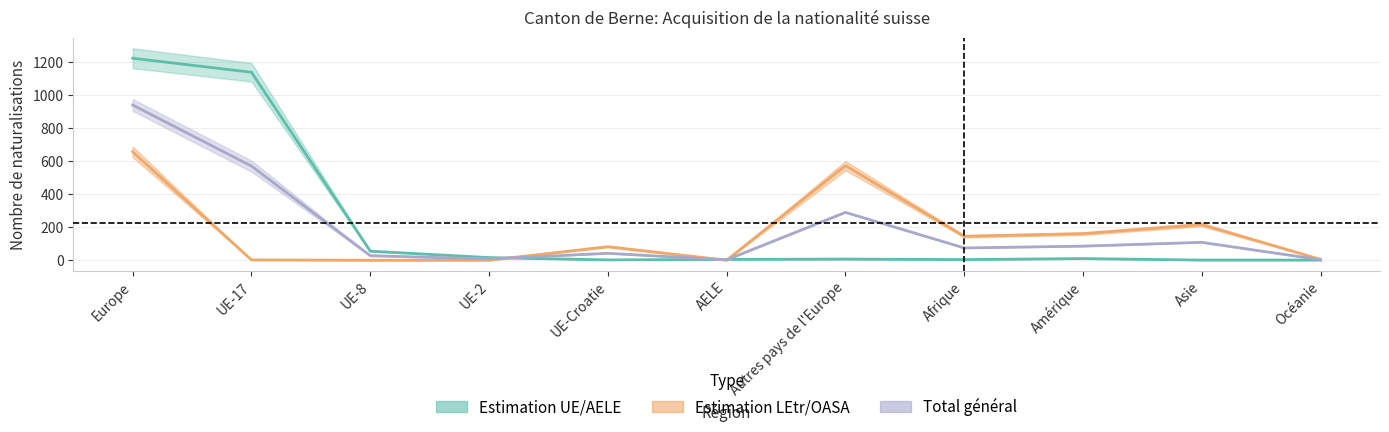

At which category does Total Naturalisations (UE/AELE) reach its first local peak?

Autres pays de l'Europe